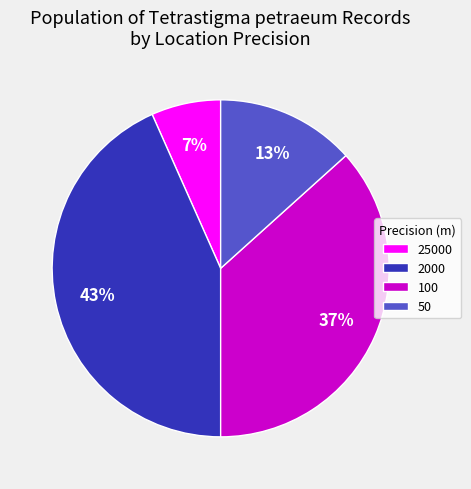

To the nearest percent, what is the average slice percentage?

25%